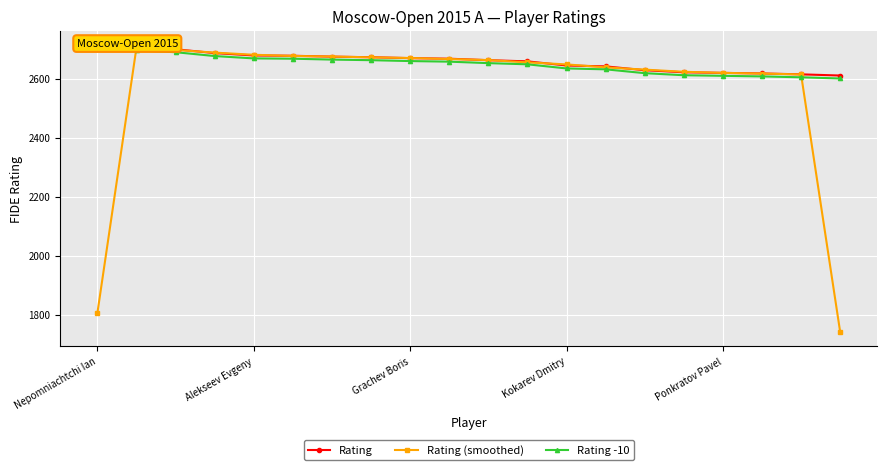

Which series has the widest spread of values?

Rating (smoothed)